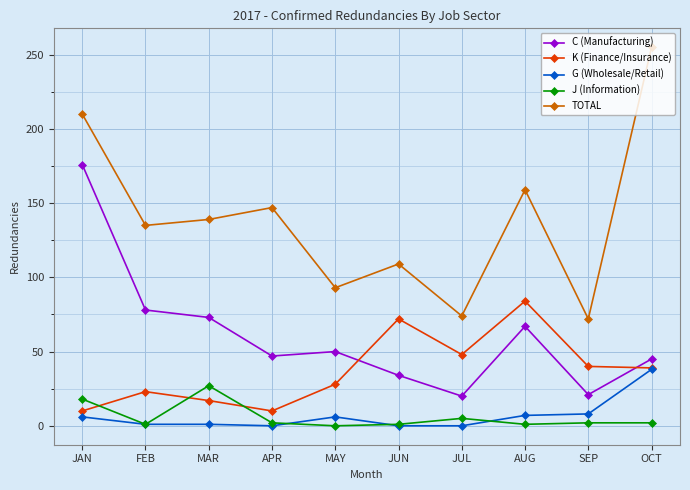

What is the difference between the highest and lowest values at APR?

147